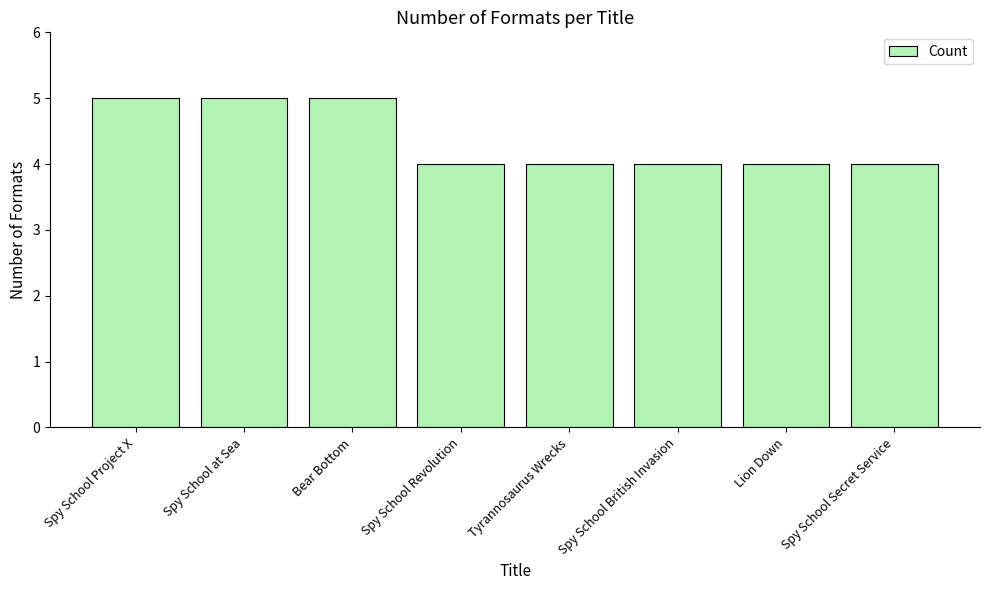

What is the ratio of the value at Spy School British Invasion to the value at Spy School Secret Service?

1.0